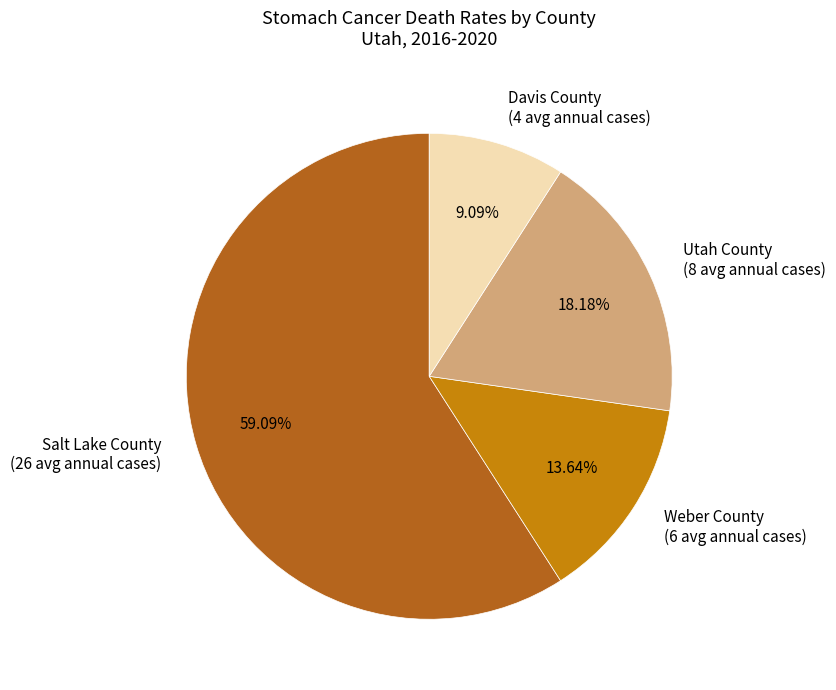

What percentage is NOT represented by Davis County?

90.9%